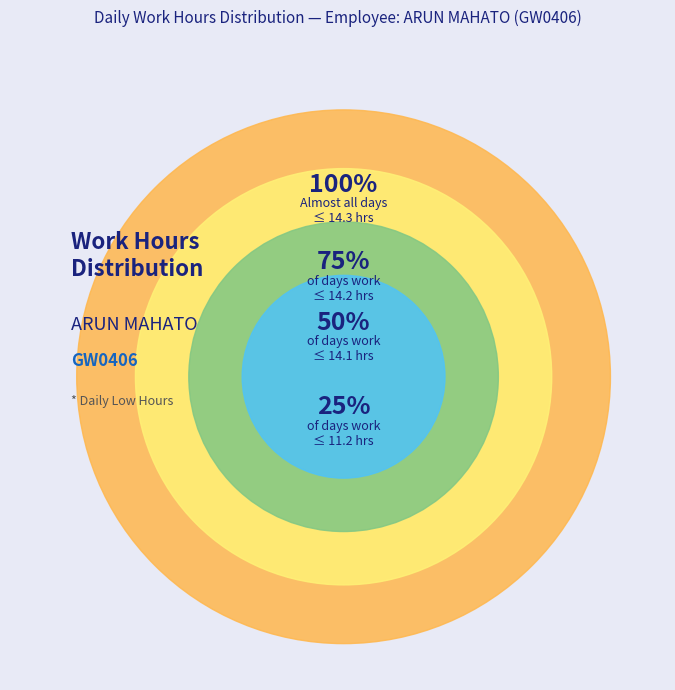

The Wed 7 slice represents 1% of the pie. True or false?

False